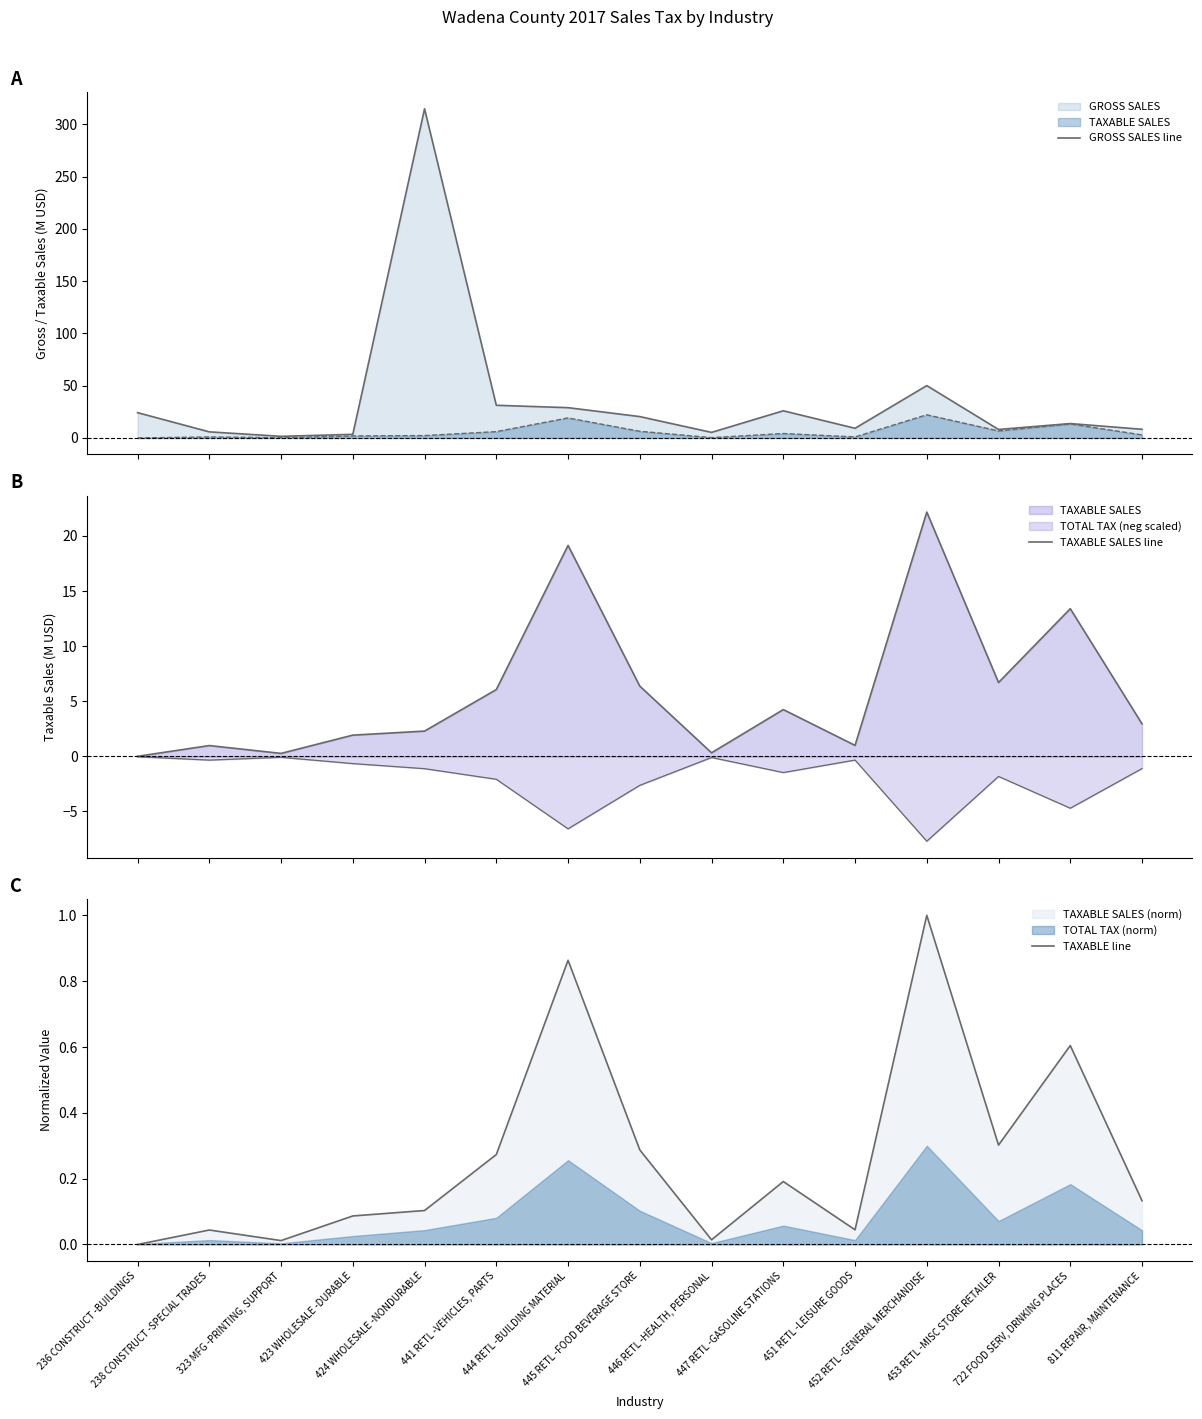

At which label does GROSS SALES line first exceed 13?

236 CONSTRUCT -BUILDINGS